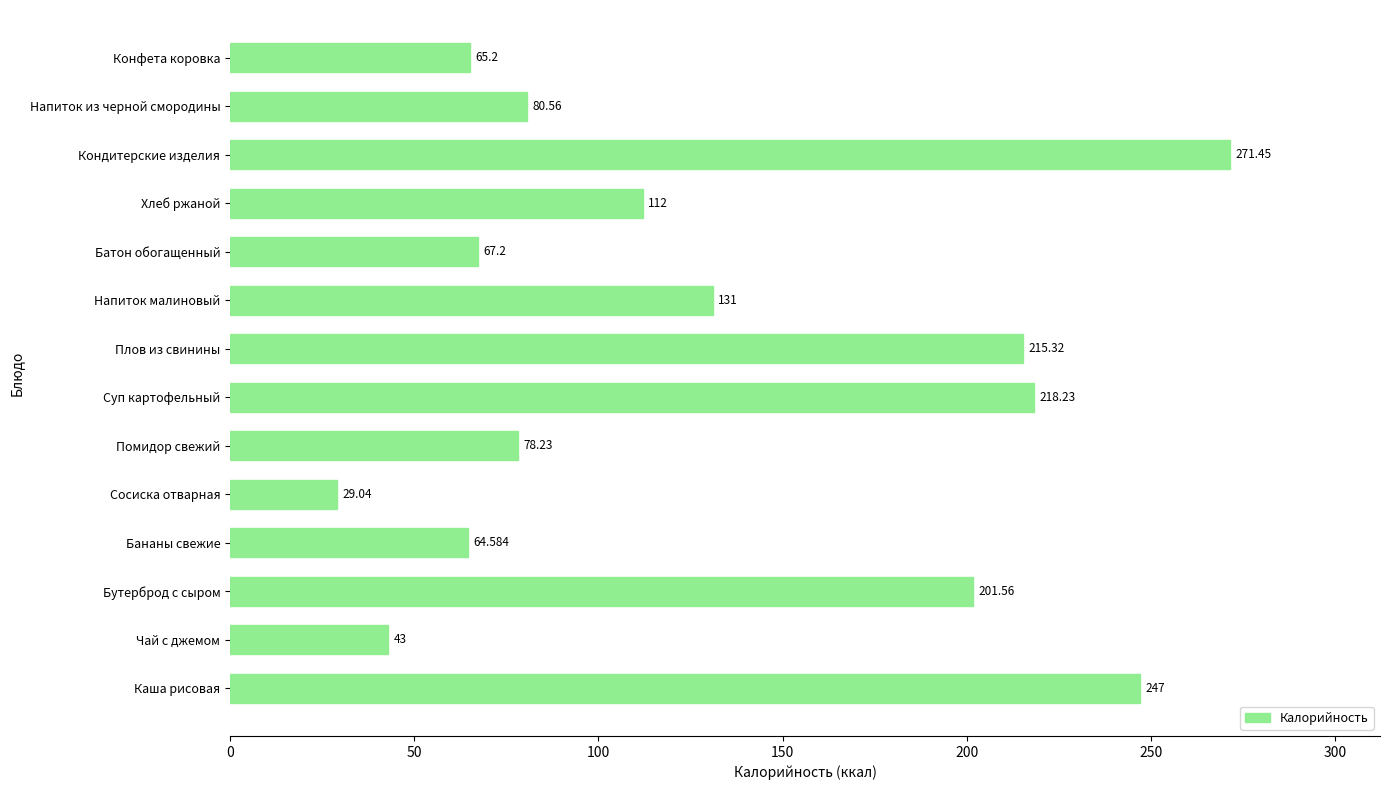

How many data points does each series have?

14